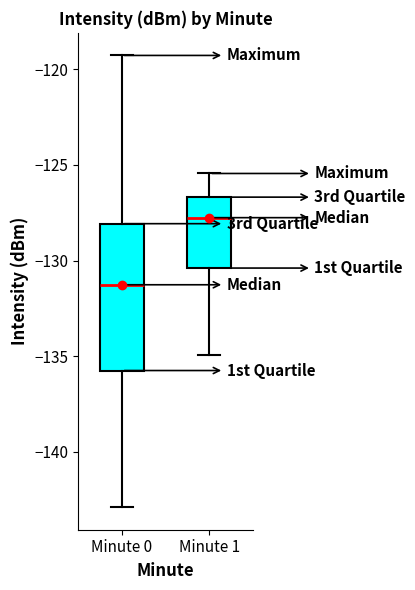

Reading left to right, transcribe this box plot: for each box, give where its median line is, the range the box spans, and where its two whiskers end, as read against the y-axis. The values are not printed on the chart, so give them approximately, as read against the axis.

Minute 0: median -131.5, box -135.5 to -128.0, whiskers -143.0 to -119.5
Minute 1: median -128.0, box -130.5 to -126.5, whiskers -135.0 to -125.5